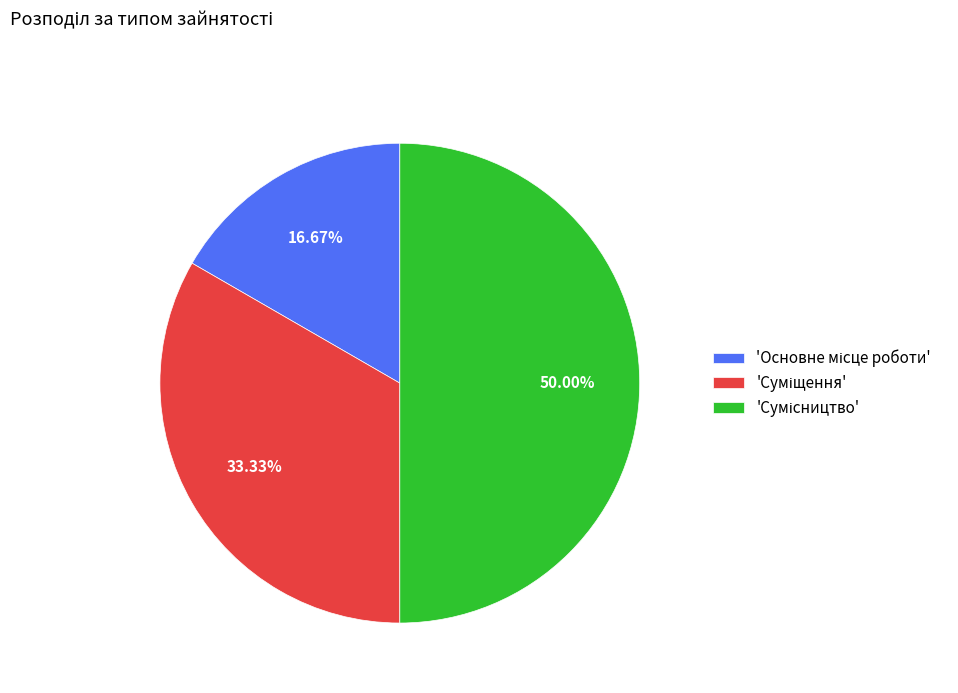

How many slices are in this pie chart?

3